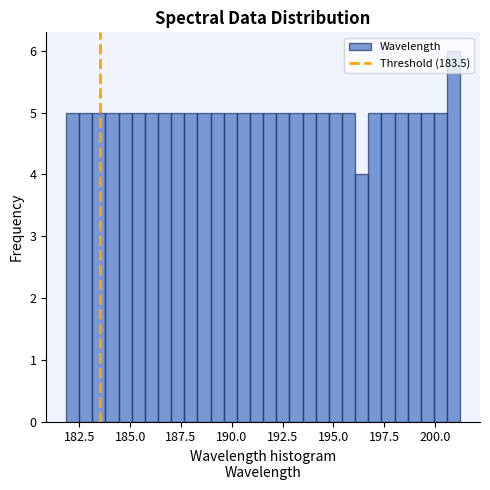

Around what value on the x-axis is the tallest bar? Give the approximate position of its centre, as read against the axis.

201.0